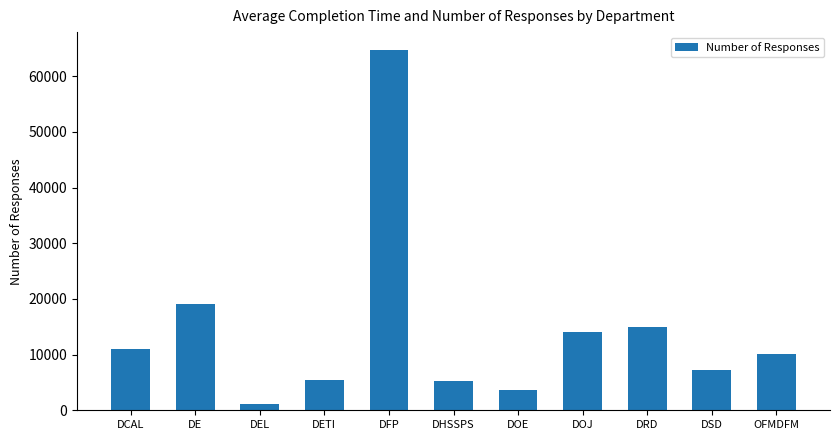

Which label corresponds to the smallest value in the chart?

DEL